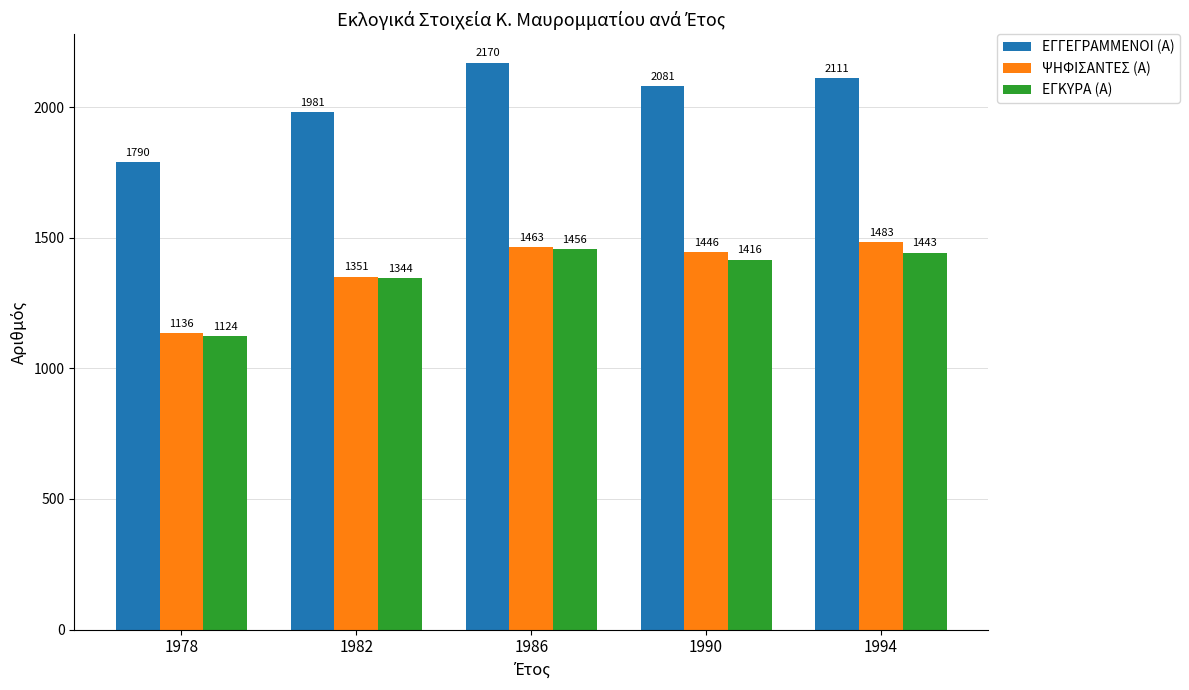

Is it true that ΕΓΓΕΓΡΑΜΜΕΝΟΙ (Α) equals 1981 at 1982?

True